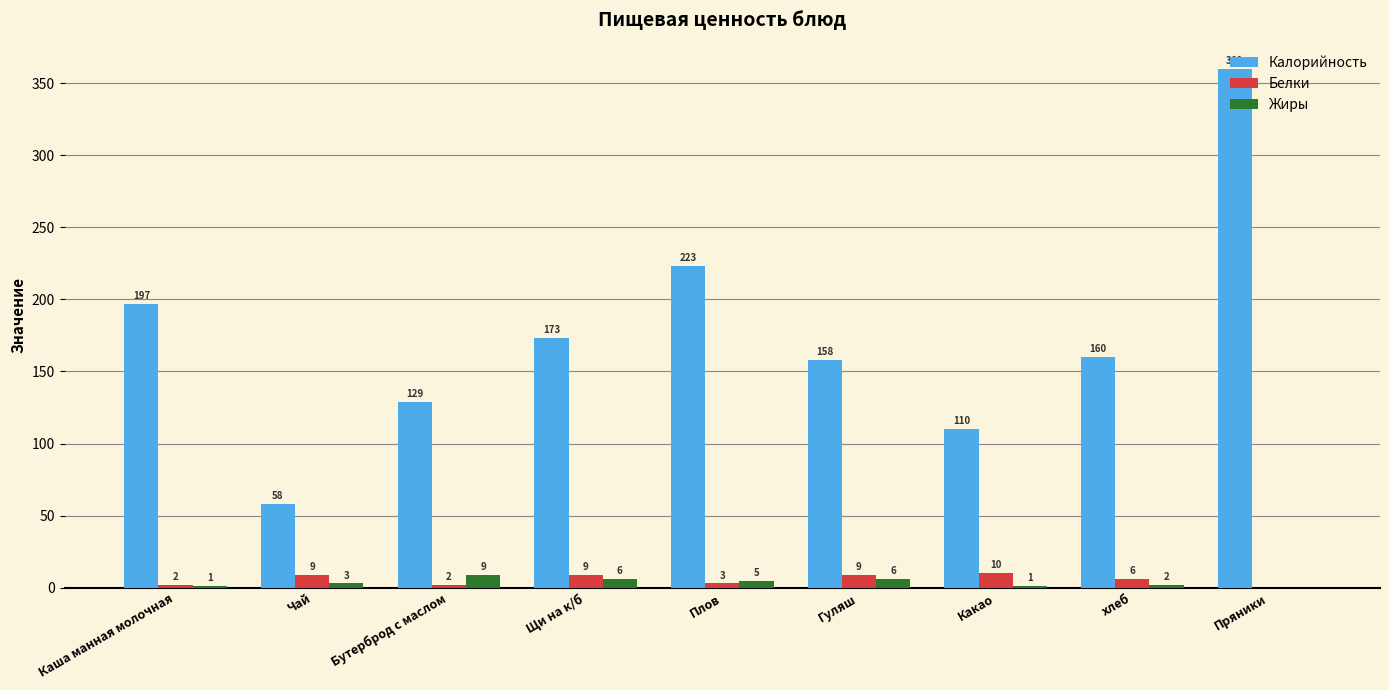

At which label does Белки reach its peak?

Какао